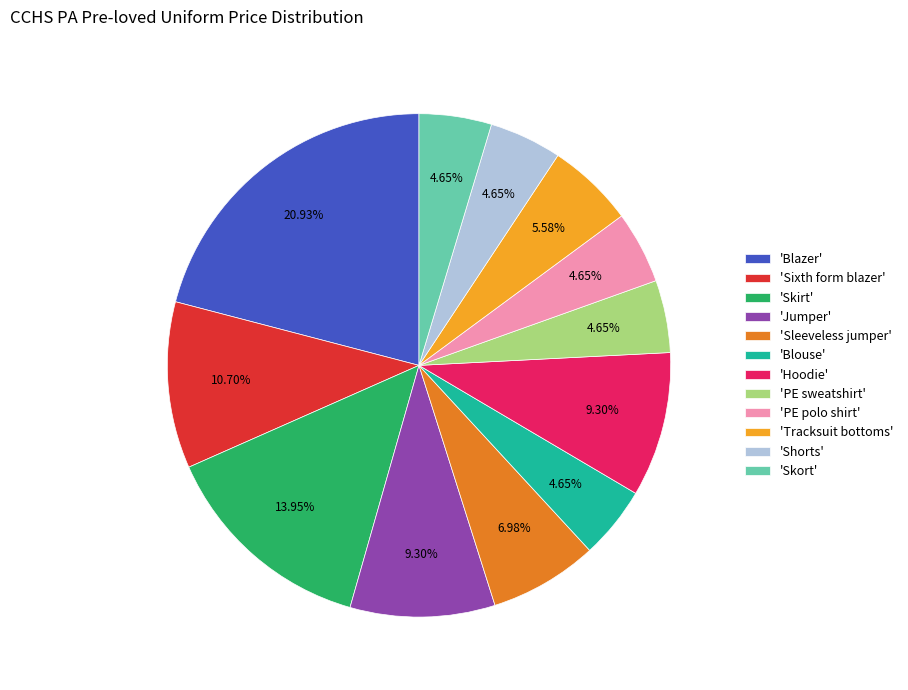

Which category has the biggest portion of the pie?

'Blazer'